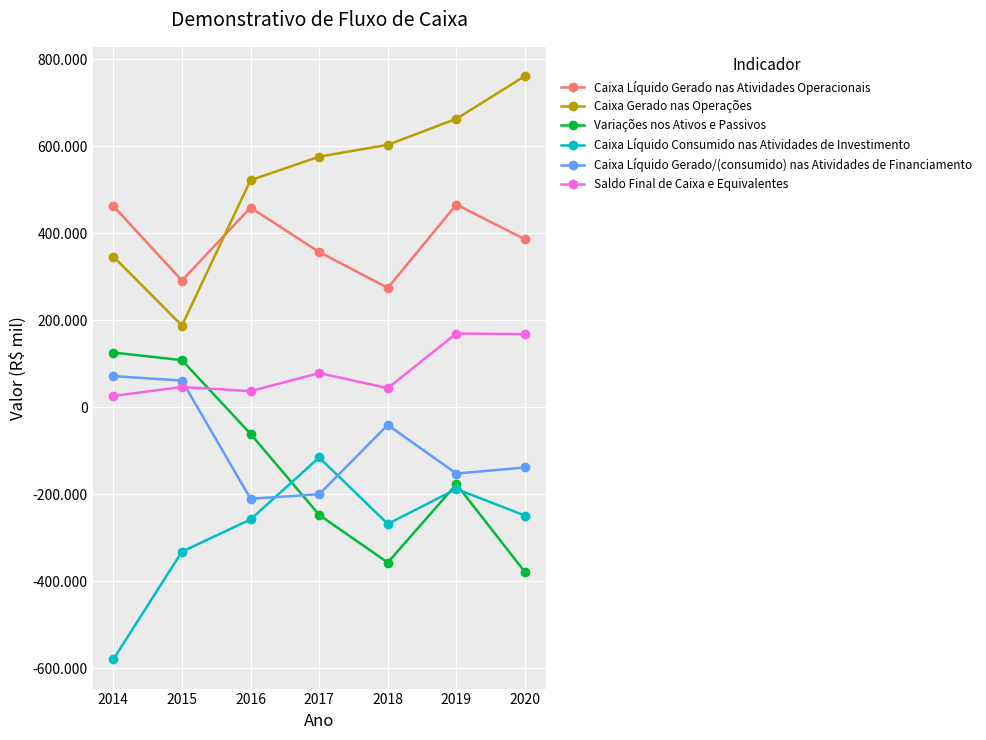

True or false: Caixa Líquido Consumido nas Atividades de Investimento and Caixa Gerado nas Operações cross at least once.

False